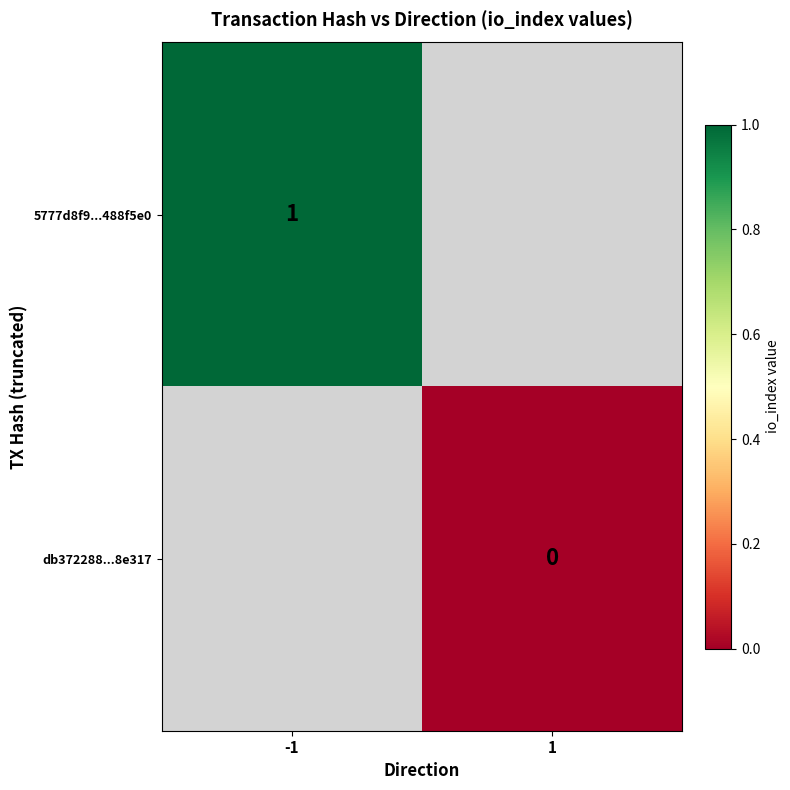

The 5777d8f9...488f5e0 series shows 1 at -1. True or false?

True